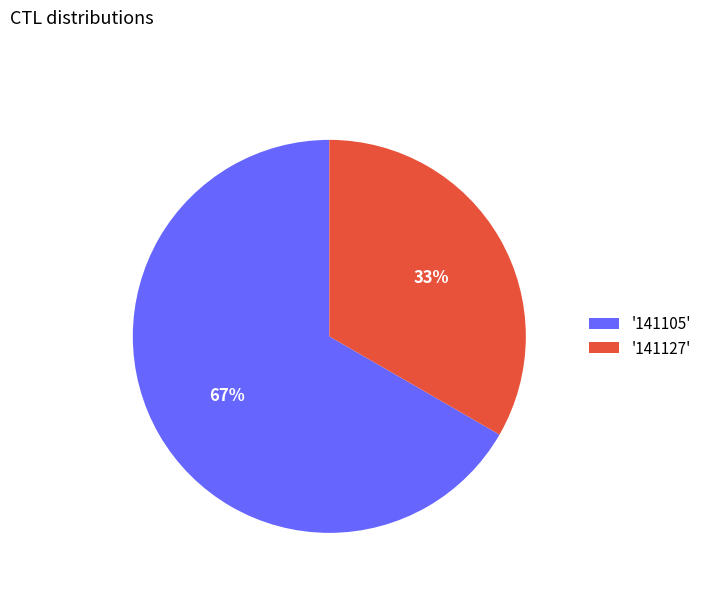

Which slice is the largest?

'141105'